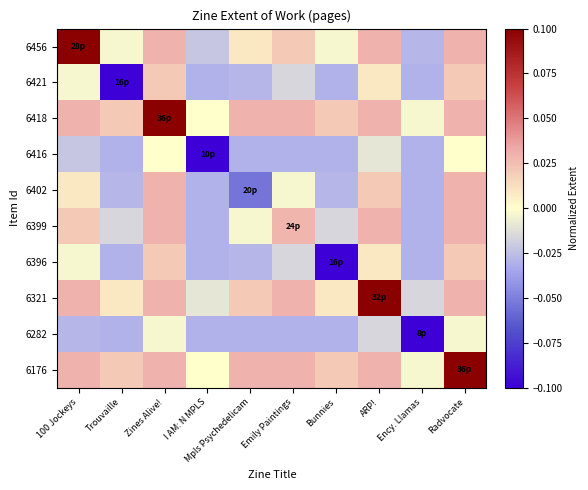

What is the total value across all series at 100 Jockeys?

0.2